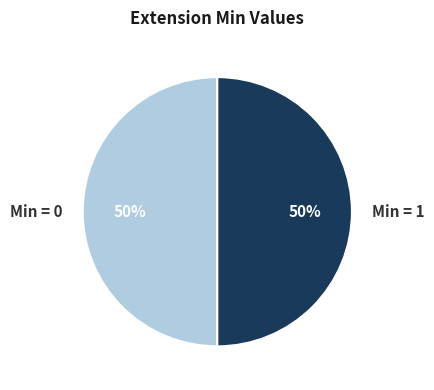

True or false: Min = 0 accounts for 50% of the total.

True